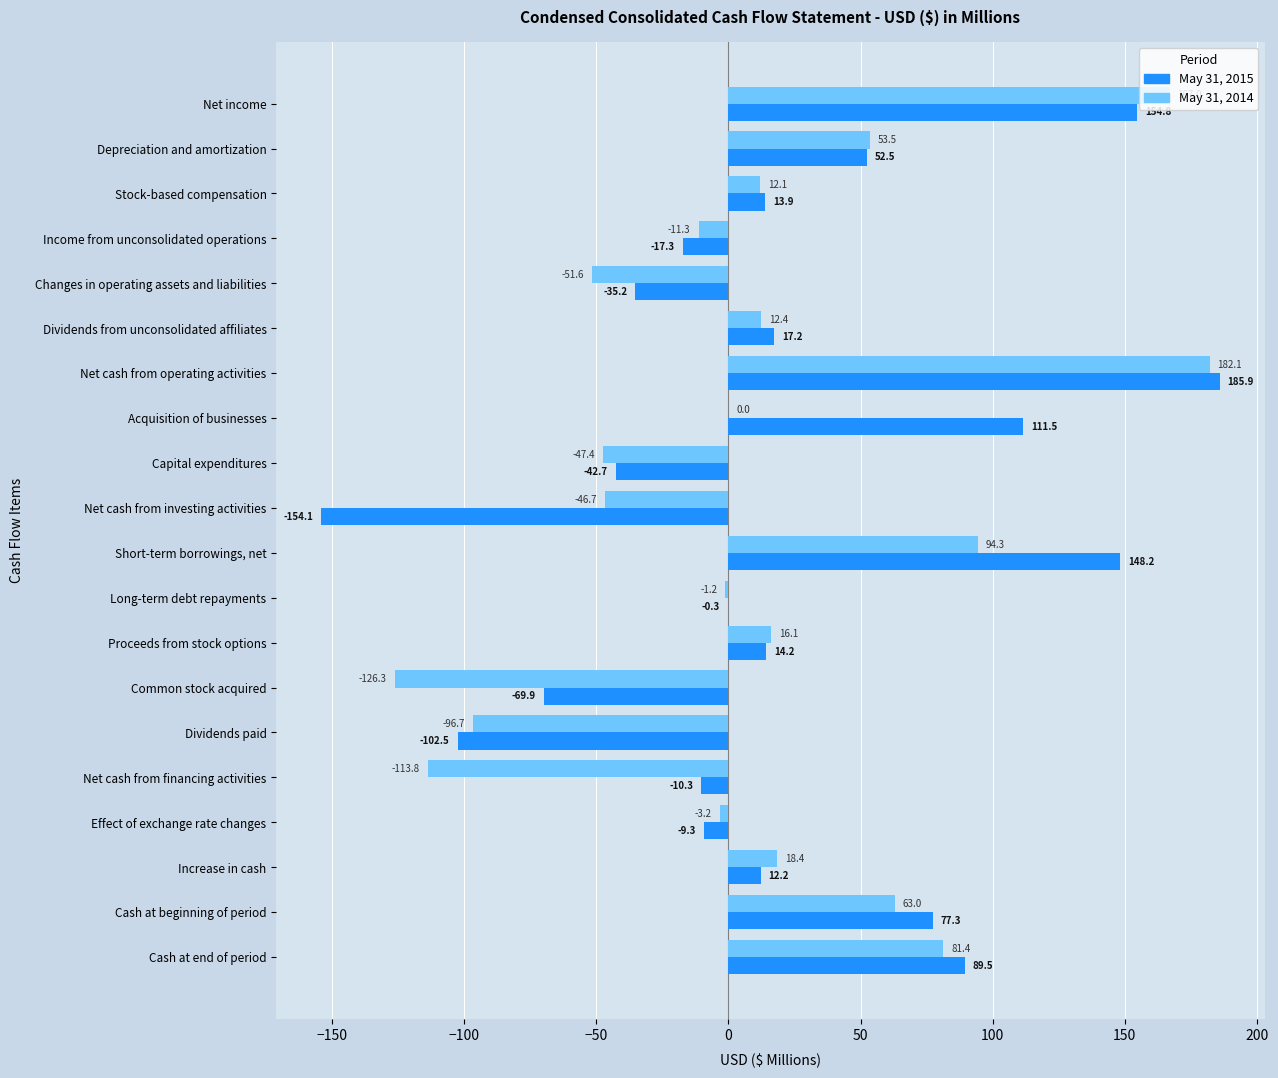

How many series are shown in this chart?

2